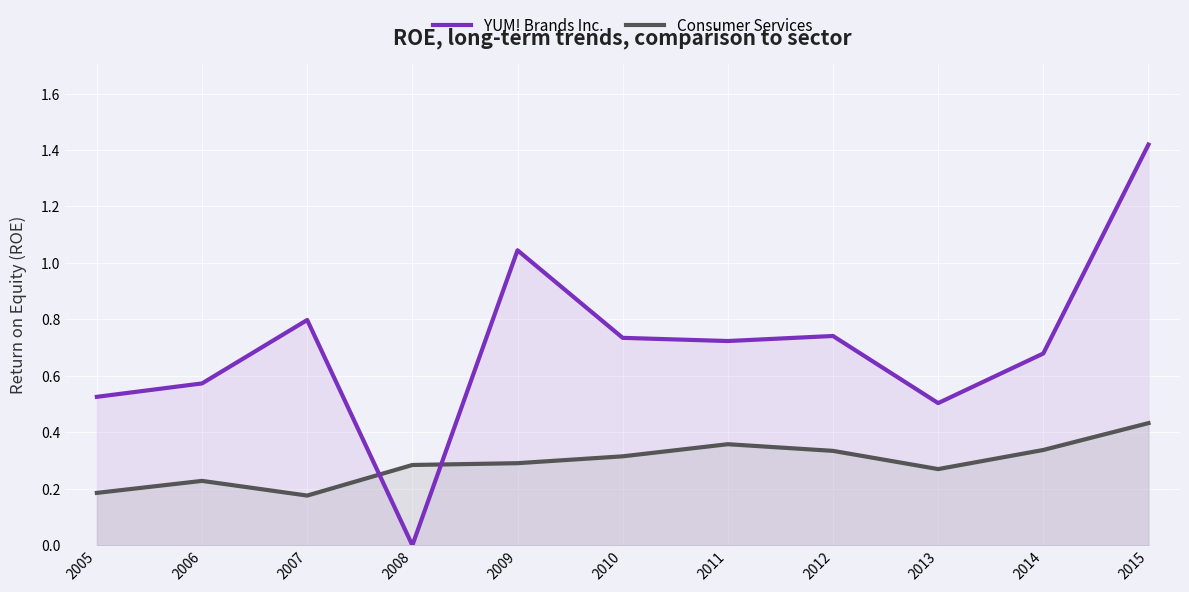

What is the maximum value shown in the chart?

1.4